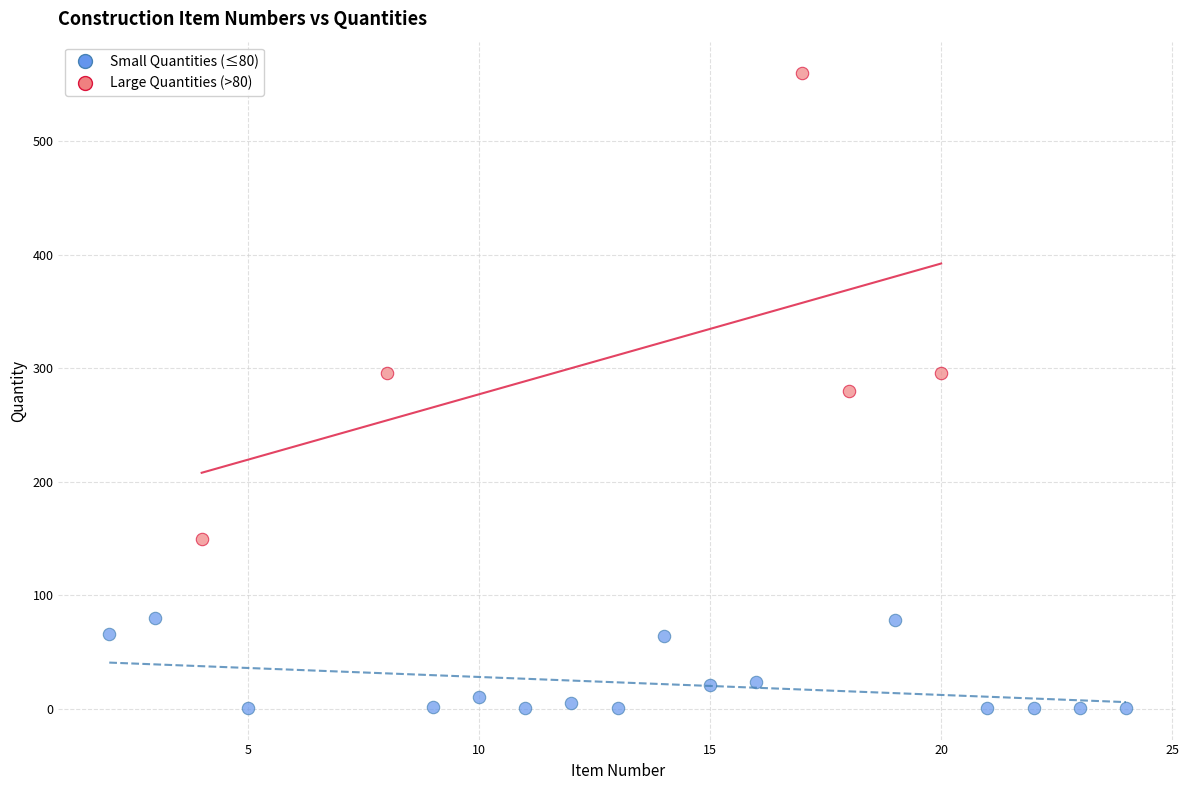

Which series reaches the minimum Y coordinate?

Small Quantities (≤80)